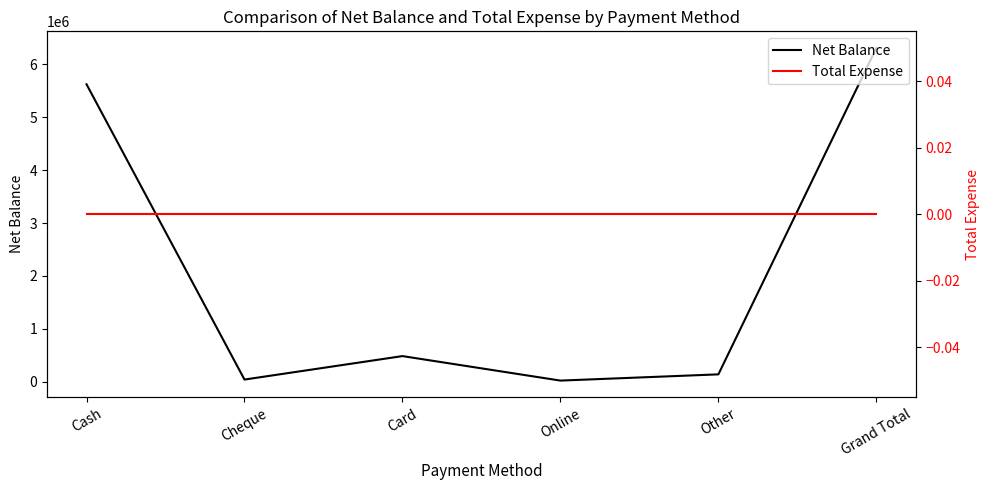

Rank the series by their maximum value, from lowest to highest.

Total Expense, Net Balance